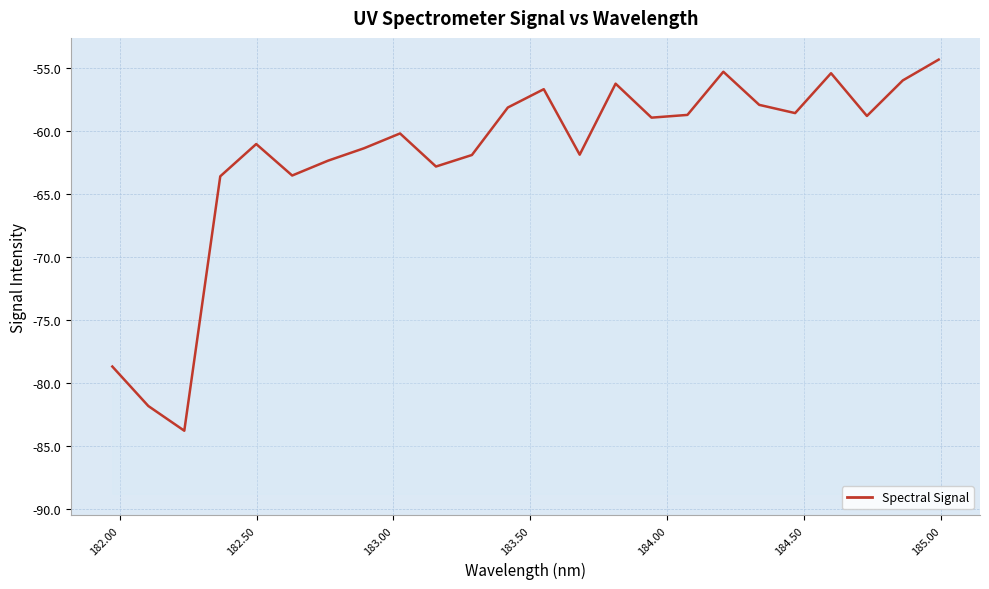

How many data points are less than -58?

17